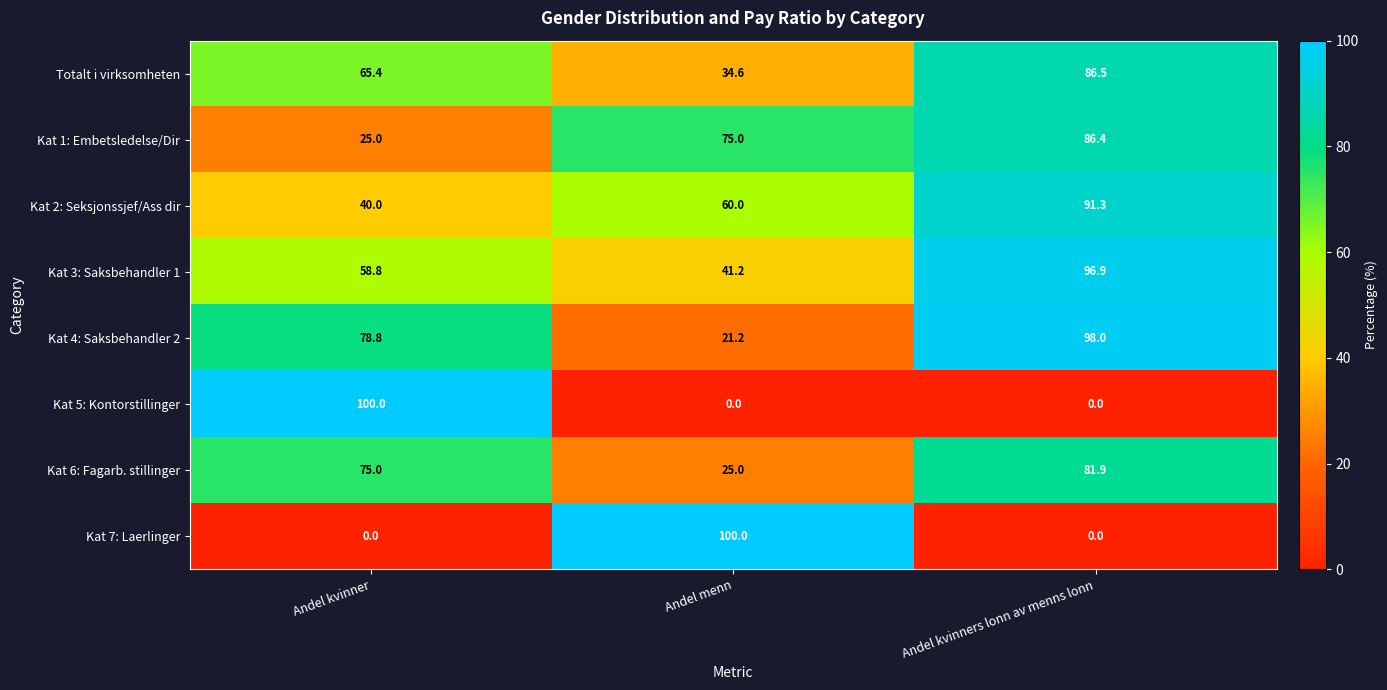

What is the average value of the Kat 5: Kontorstillinger series?

33.3